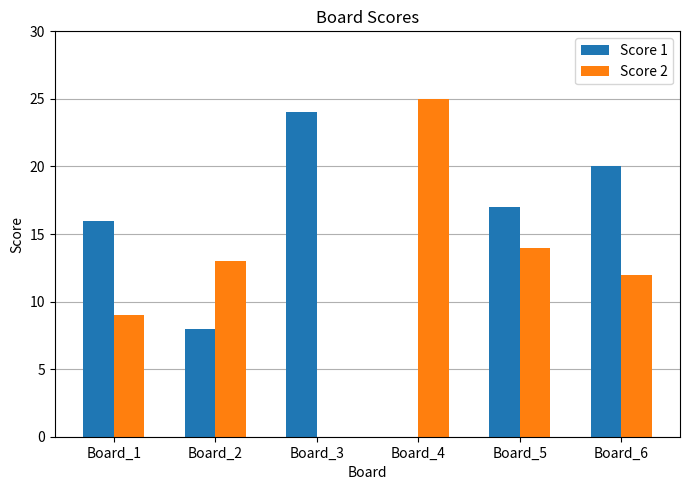

What is the maximum value shown in the chart?

25